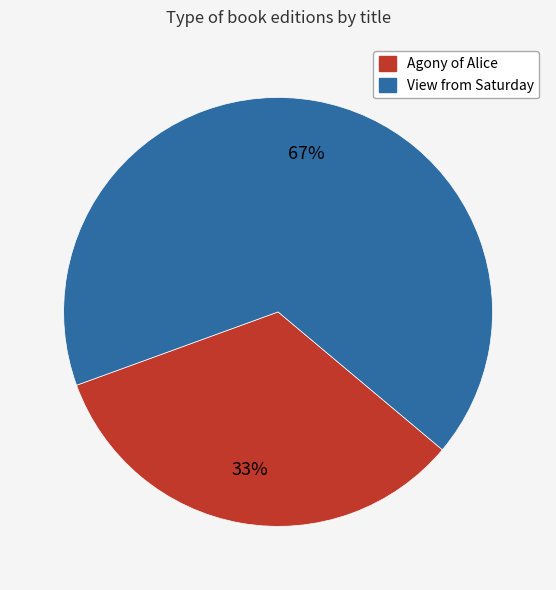

Which slice represents more than half of the pie?

View from Saturday